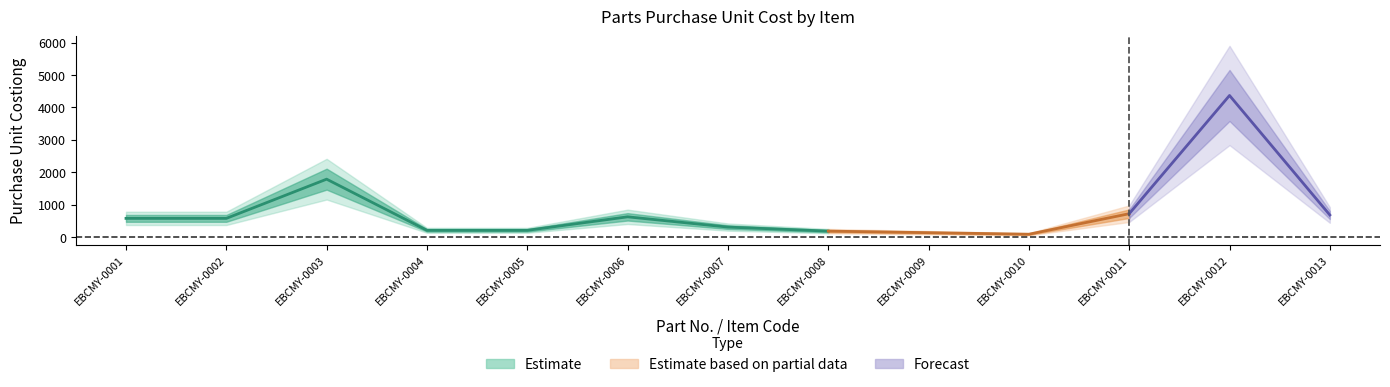

Does the chart display data point markers on the line(s)?

No